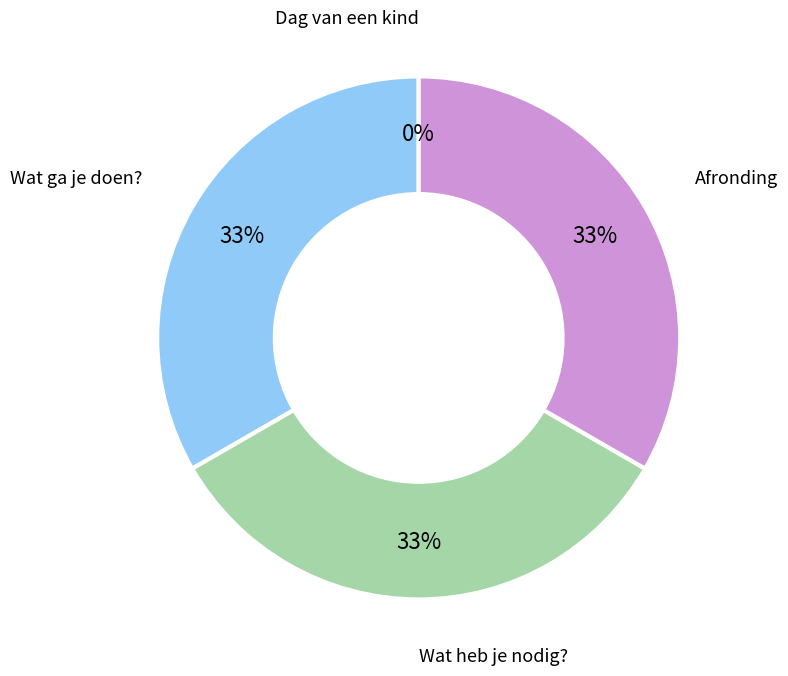

To the nearest percent, what percentage of the pie is Wat ga je doen??

33%